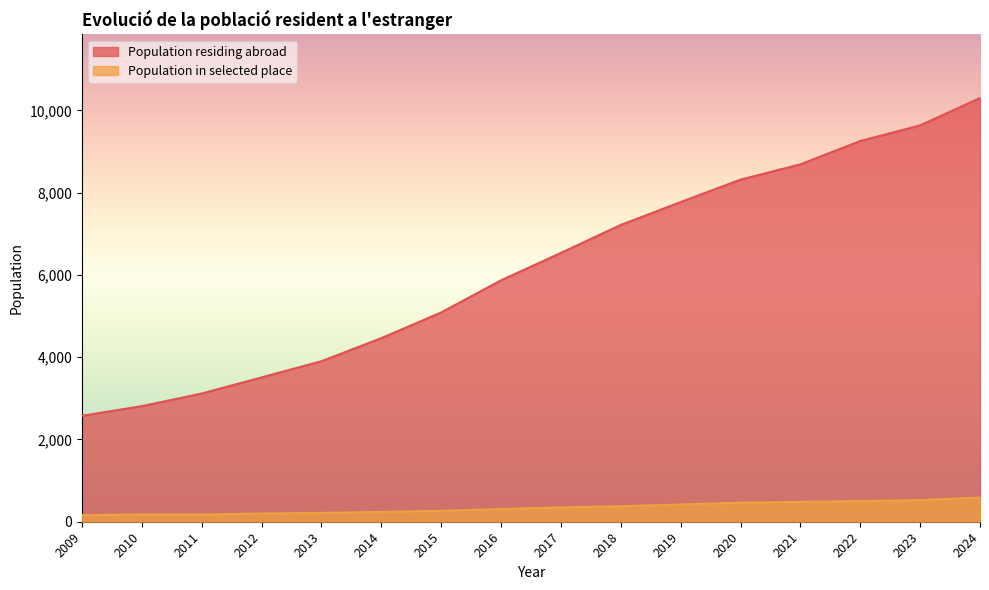

What is the value of the 2nd point from the left?

2810